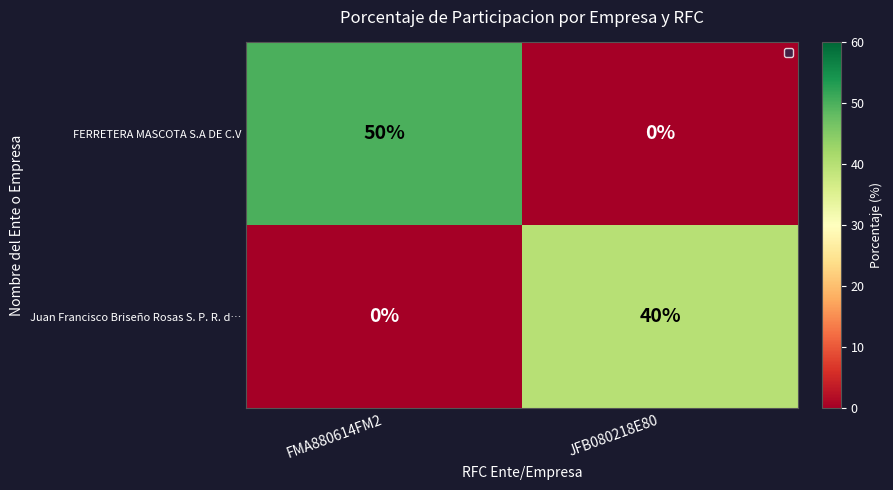

At JFB080218E80, list the series in order from smallest to largest.

FERRETERA MASCOTA S.A DE C.V, Juan Francisco Briseño Rosas S. P. R. d…